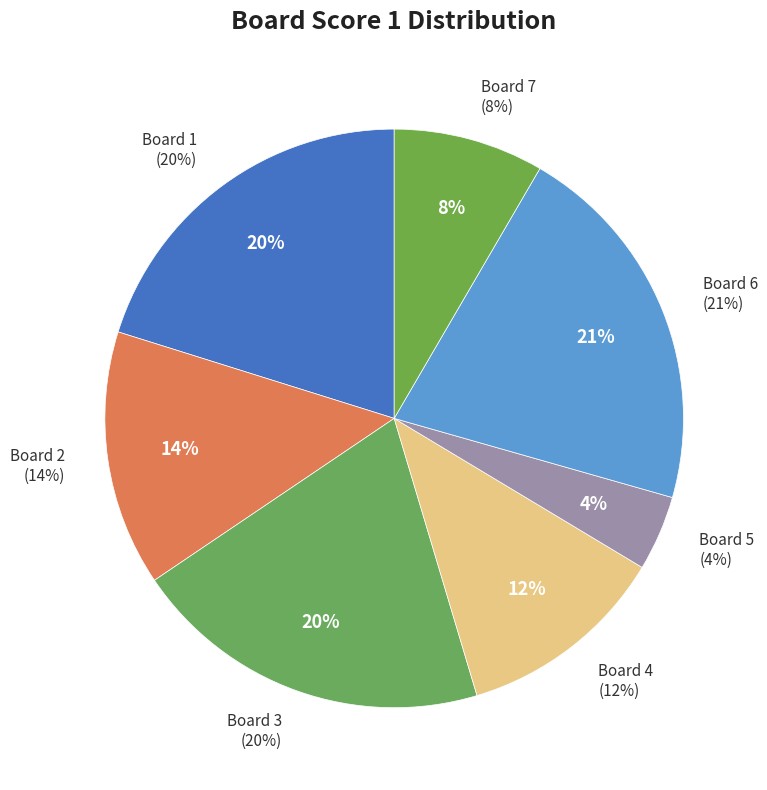

How many segments does this pie chart have?

7